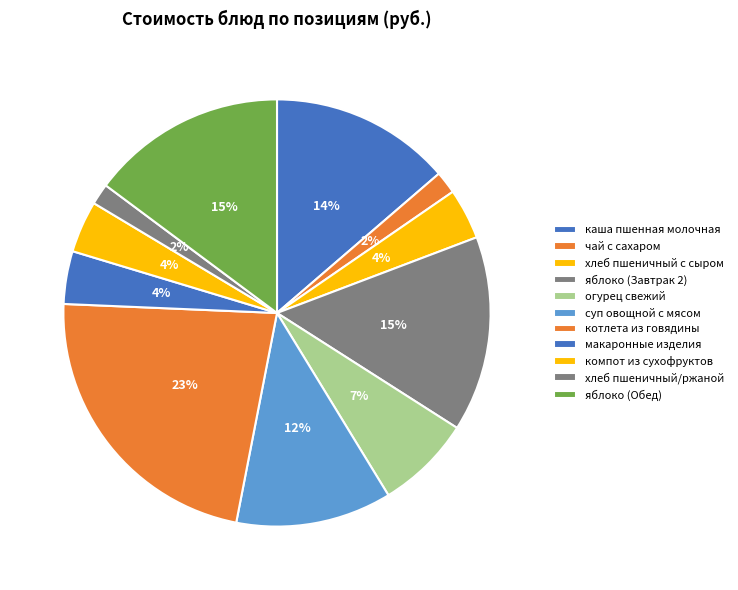

Does хлеб пшеничный с сыром account for over 50% of the chart?

No